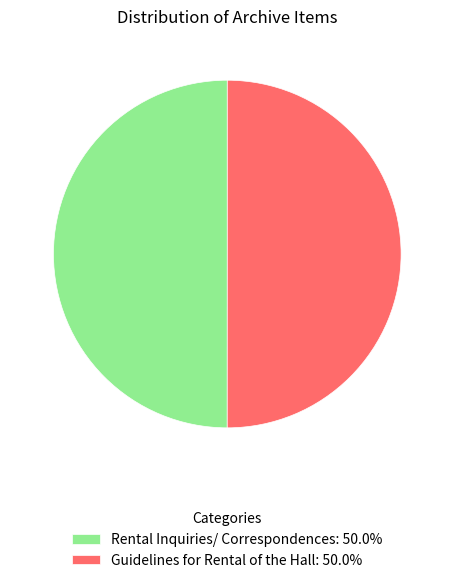

What is the ratio of the value at Guidelines for Rental of the Hall: 50.0% to the value at Rental Inquiries/ Correspondences: 50.0%?

1.0